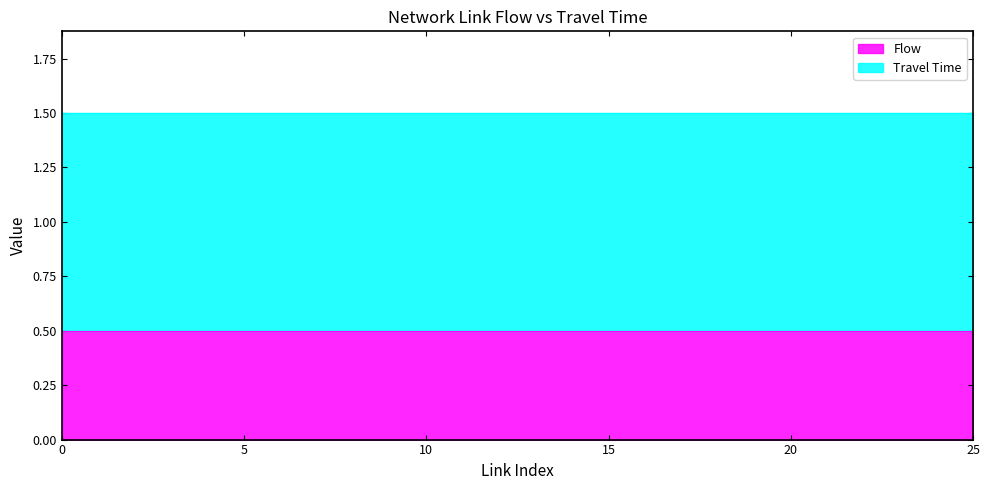

True or false: Travel Time has more than 0 points higher than both neighbors.

False